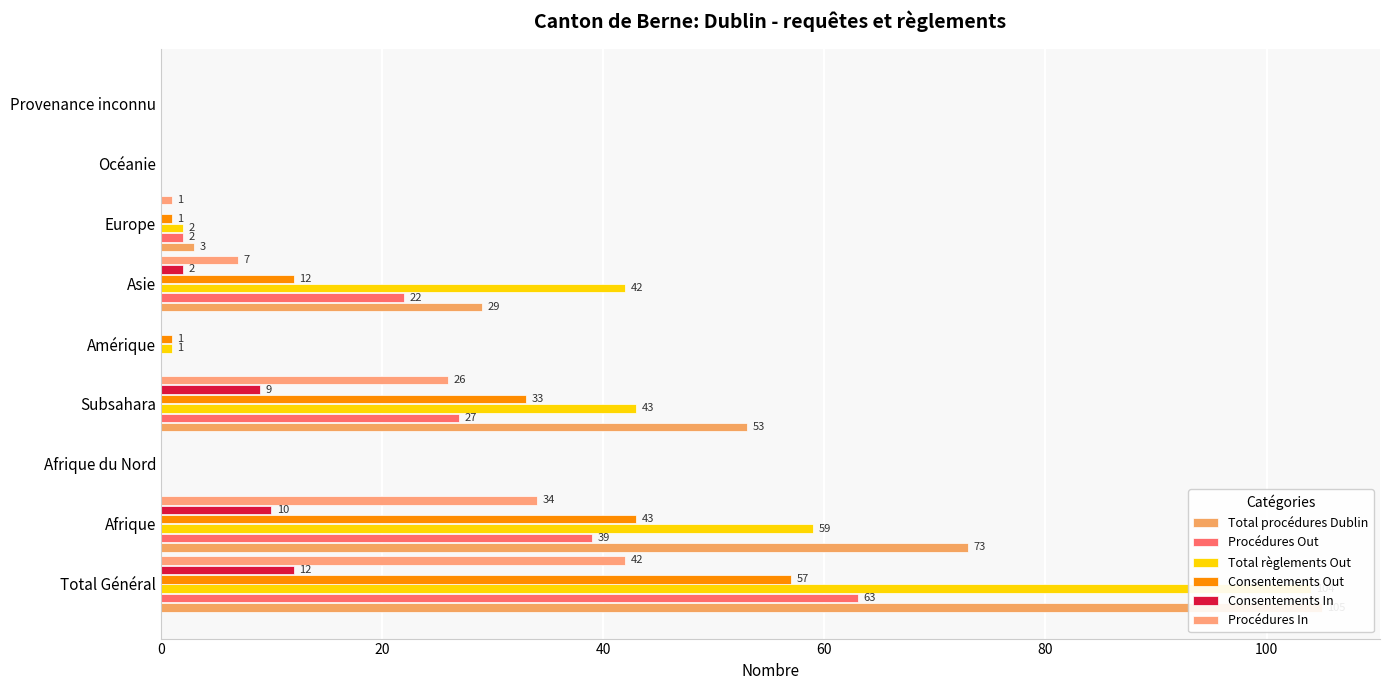

Is the value of Consentements In at Provenance inconnu greater than the value of Total règlements Out at Subsahara?

No